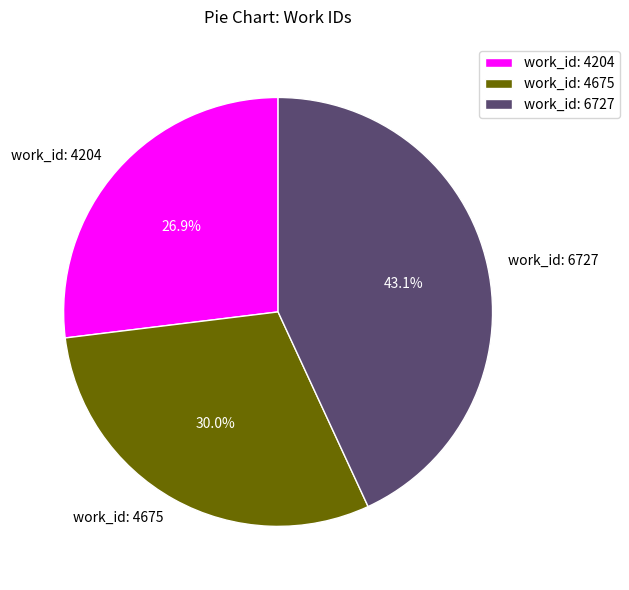

Which has a higher value, work_id: 4675 or work_id: 4204?

work_id: 4675